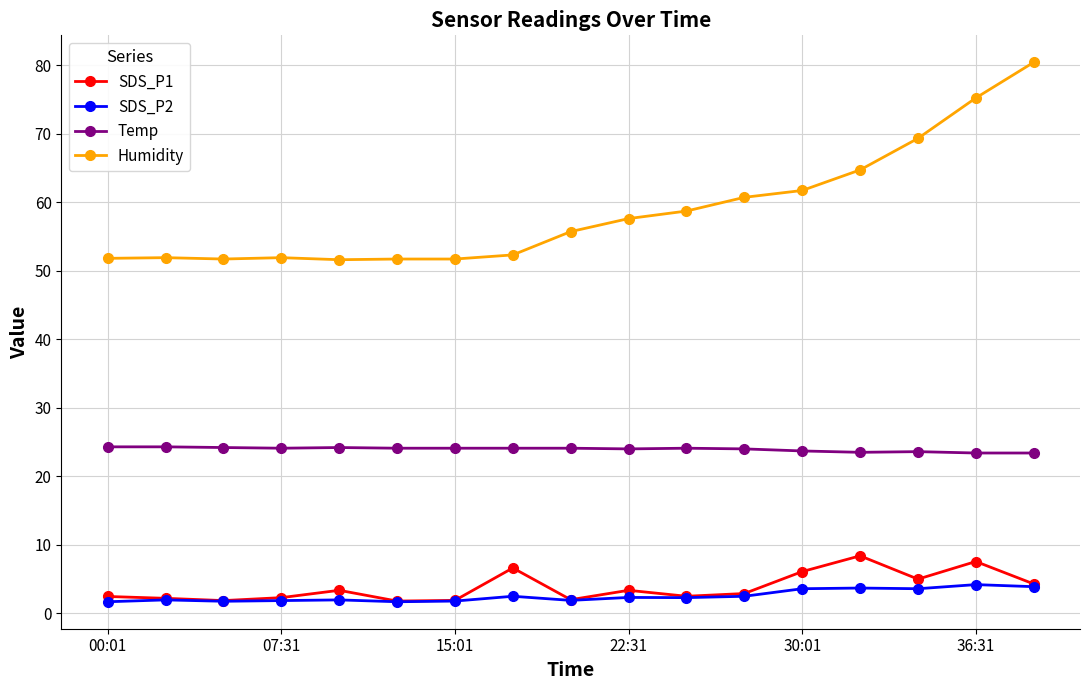

What is the minimum value for SDS_P1?

1.8